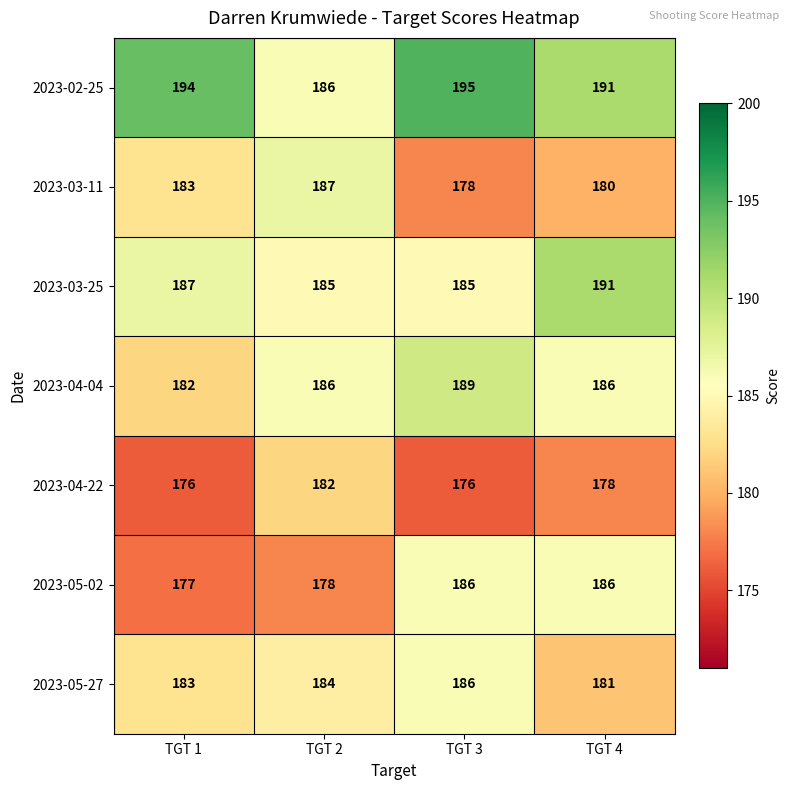

What is the difference between the 2023-03-25 values at TGT 1 and TGT 4?

4